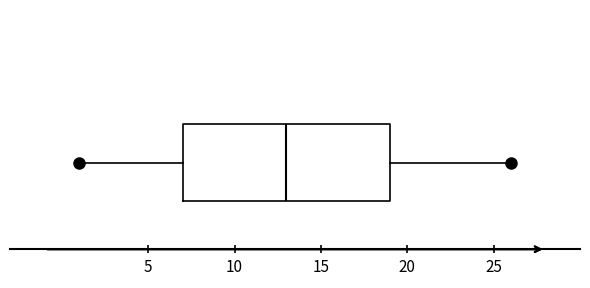

Transcribe this box plot: give where the median line is, the range the box spans, and where the two whiskers end, as read against the x-axis. The values are not printed on the chart, so give them approximately, as read against the axis.

median 13, box 7 to 19, whiskers 1 to 26